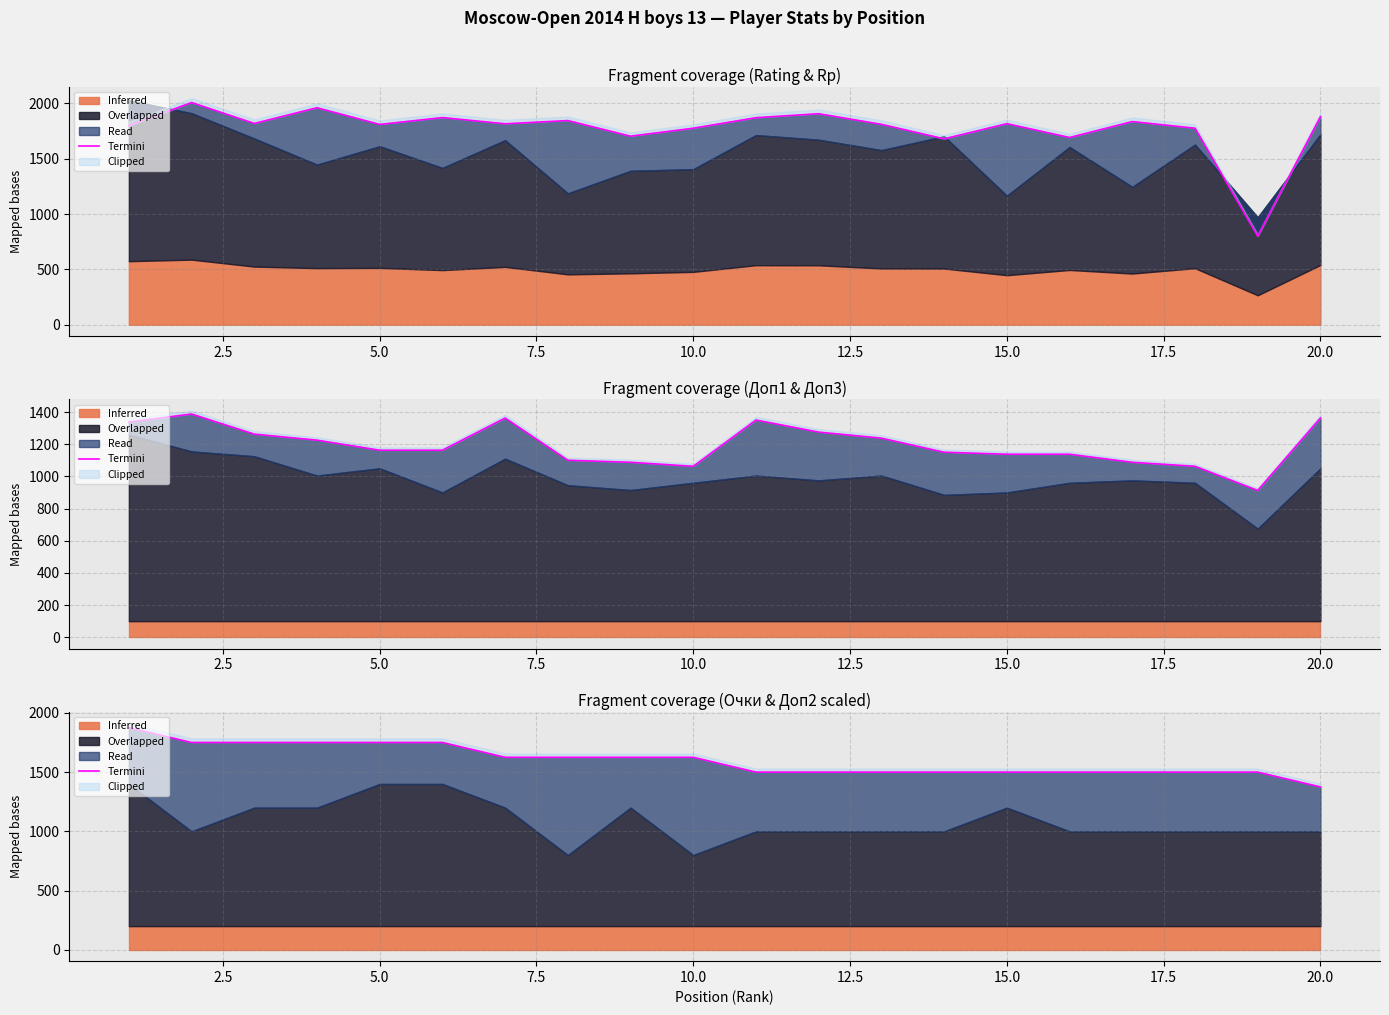

What is the average value?

1600